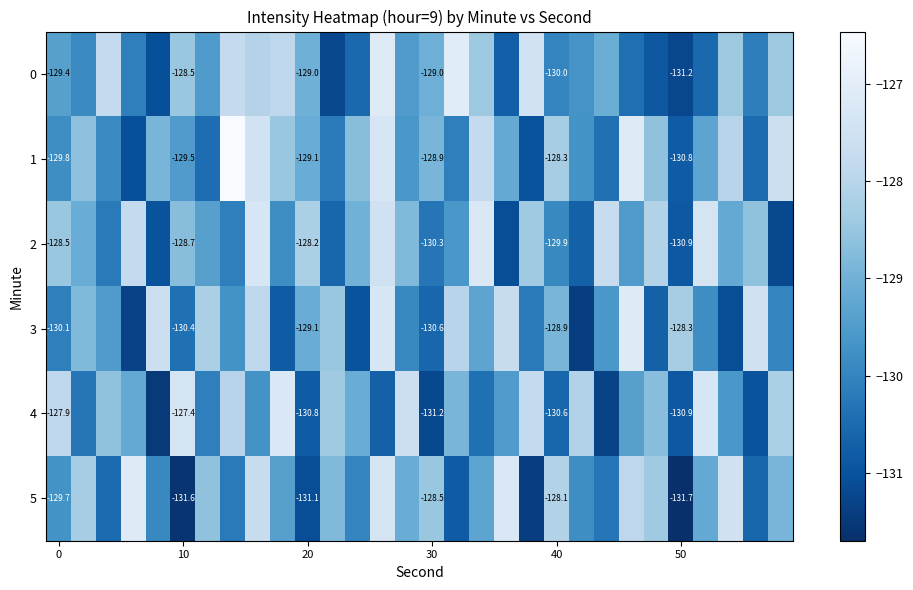

Which series has the largest range (max minus min)?

1